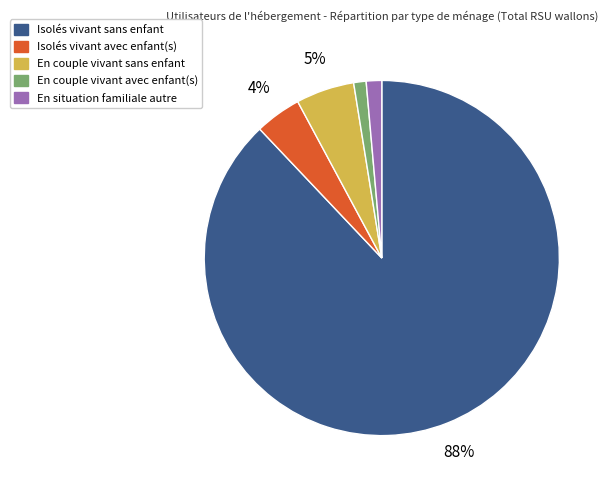

Which category accounts for the majority?

Isolés vivant sans enfant